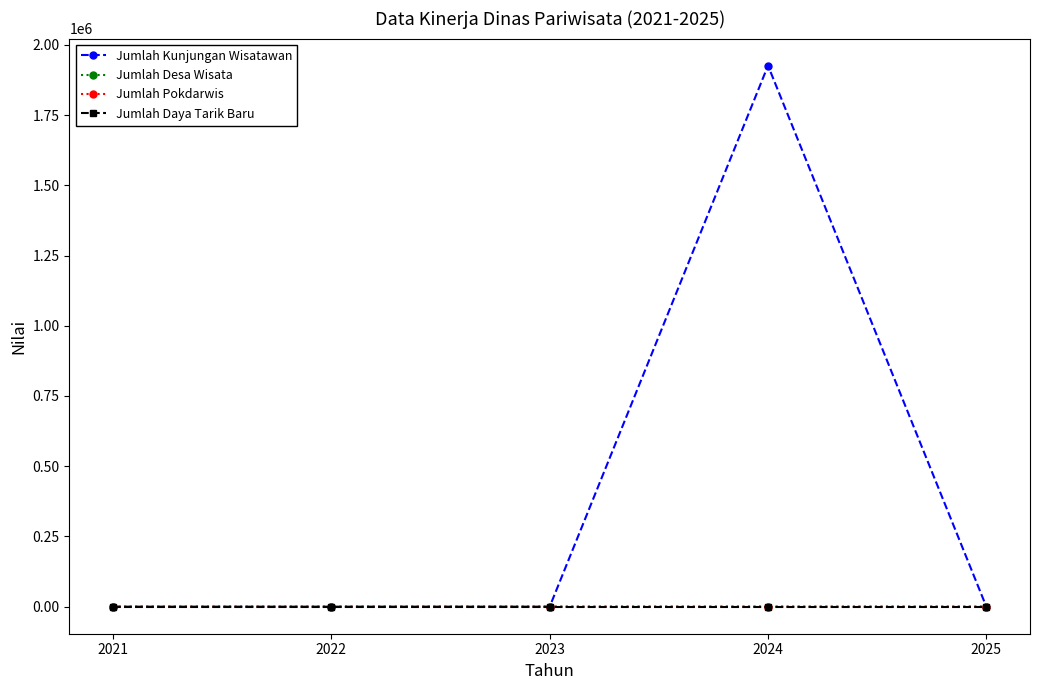

Does the chart display data point markers on the line(s)?

Yes